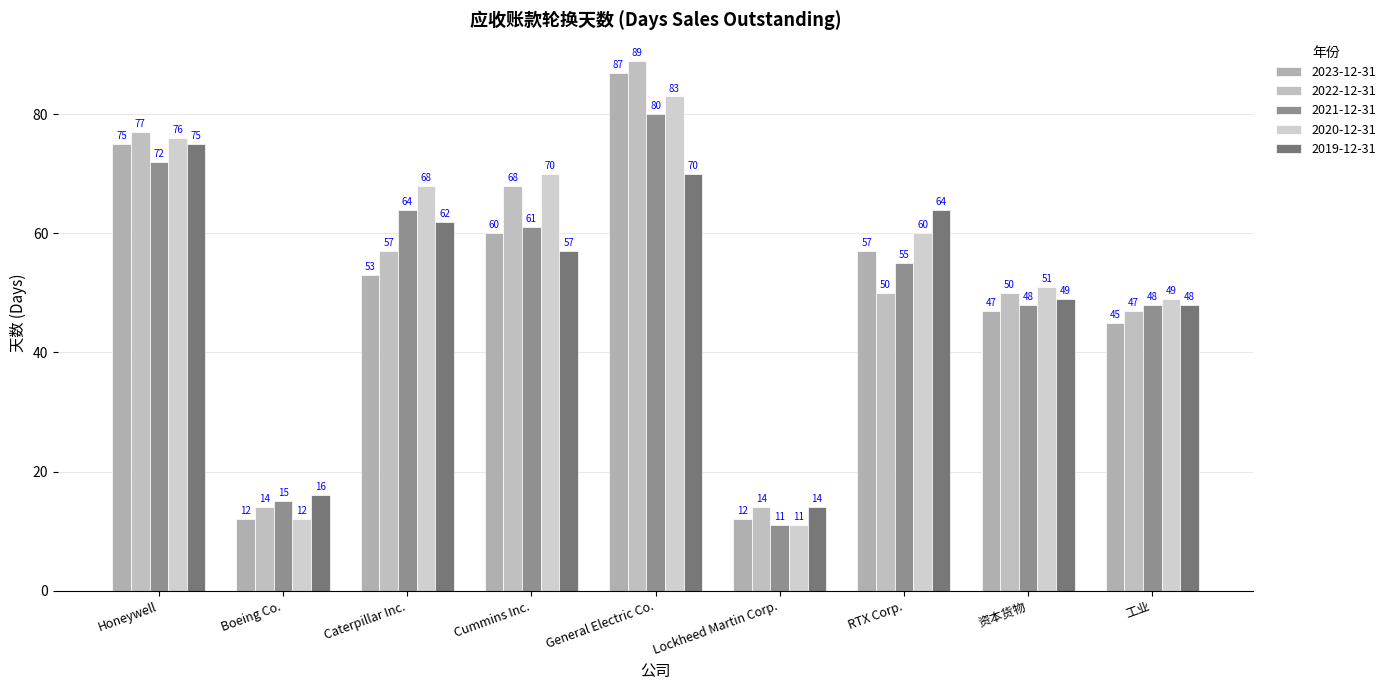

What is the minimum value shown in the chart?

11